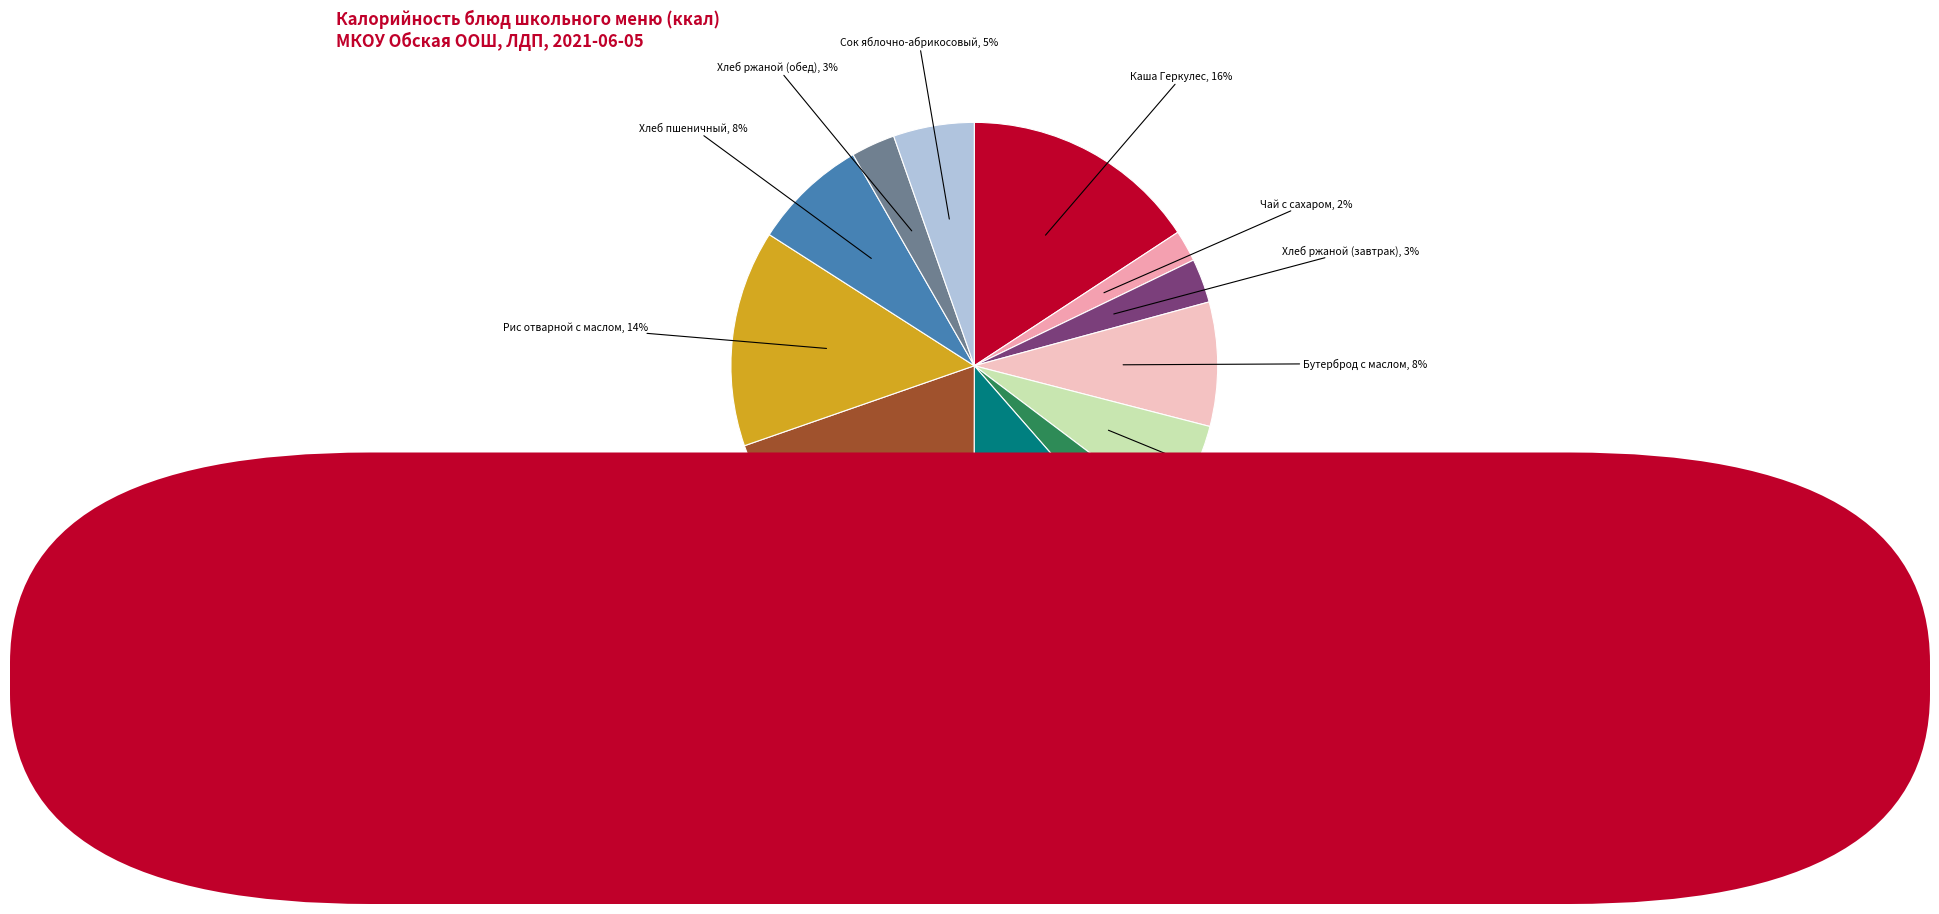

Between Хлеб пшеничный and Каша Геркулес, which is larger?

Каша Геркулес